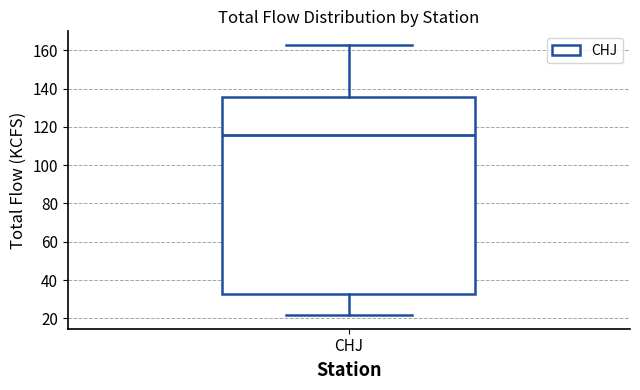

Where is the upper edge of the box for CHJ on the y-axis? The values are not printed on the chart, so give them approximately, as read against the axis.

136